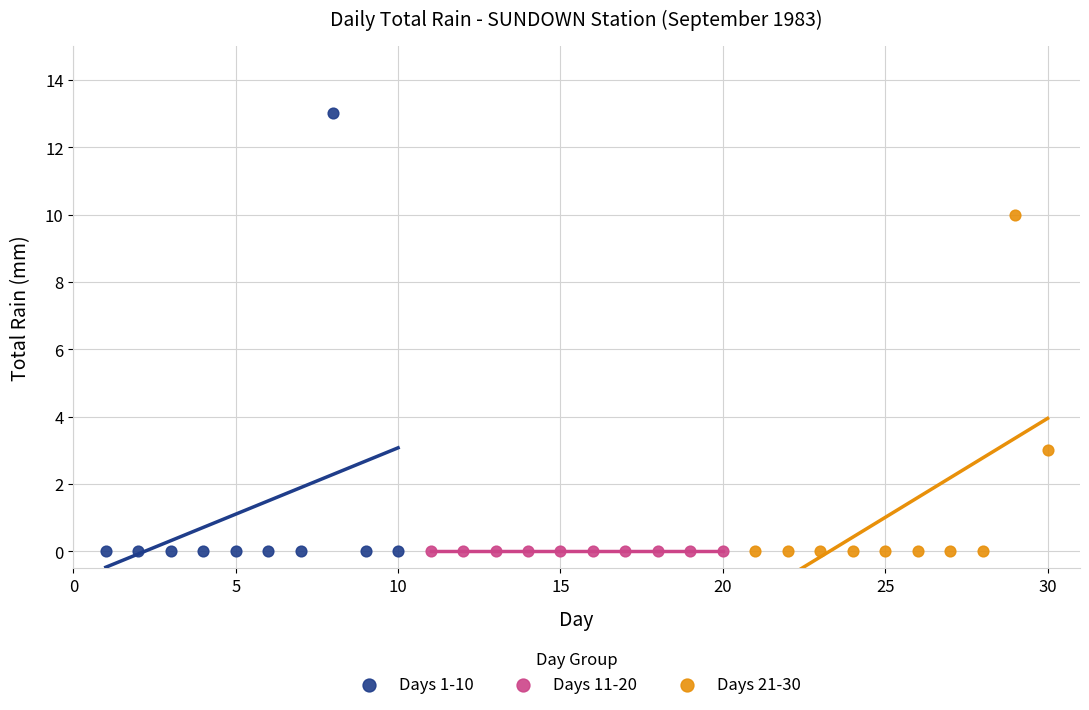

What are all the series names shown in the legend?

Days 1-10, Days 11-20, Days 21-30